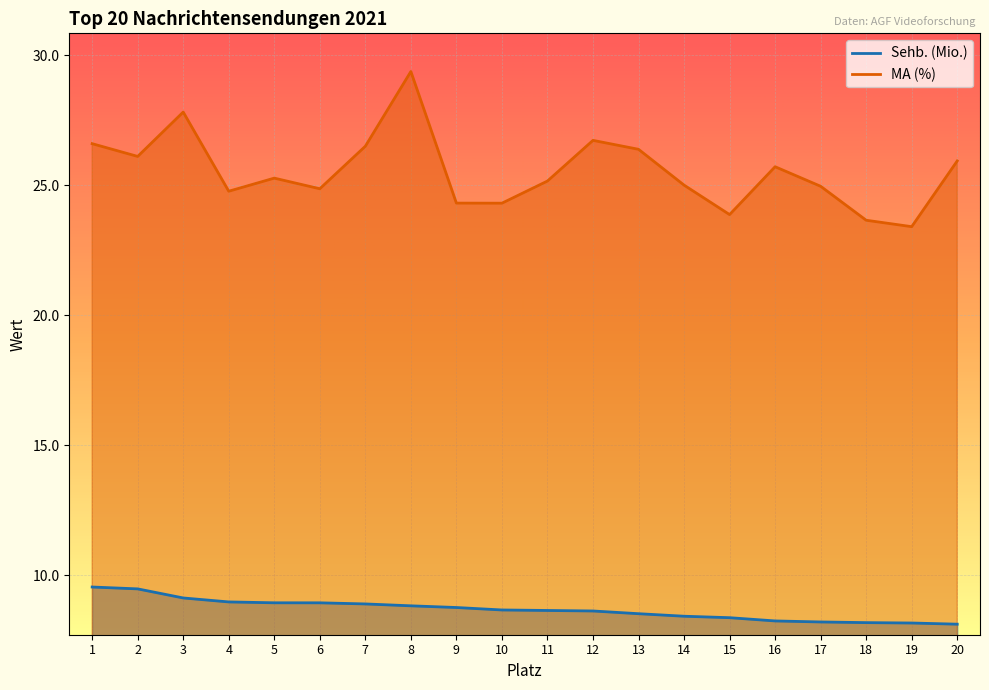

Which category has the lowest value in the MA (%) series?

19